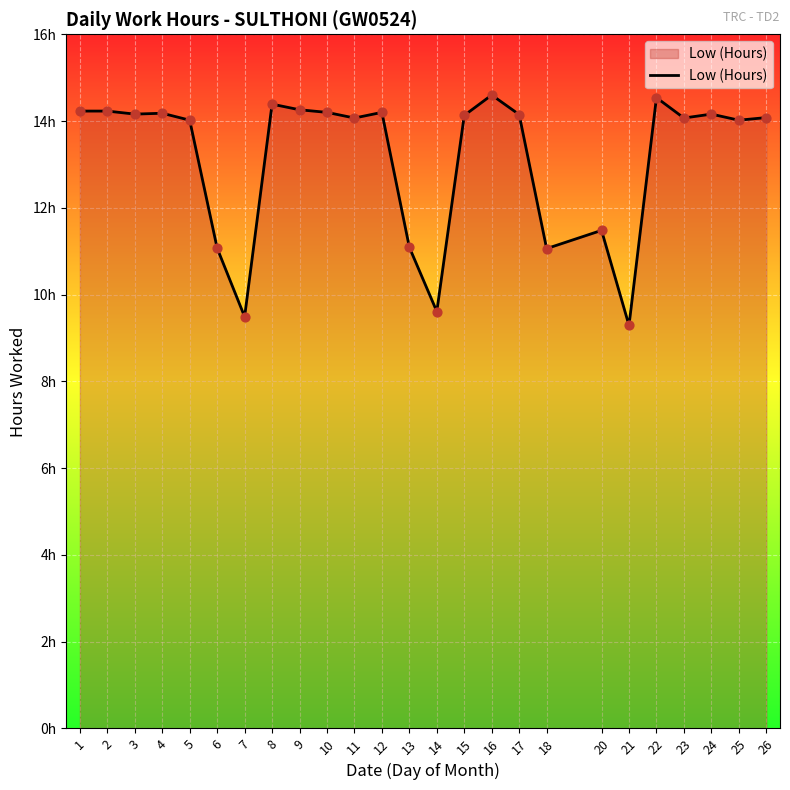

Is this an area chart (filled region under the line)?

Yes